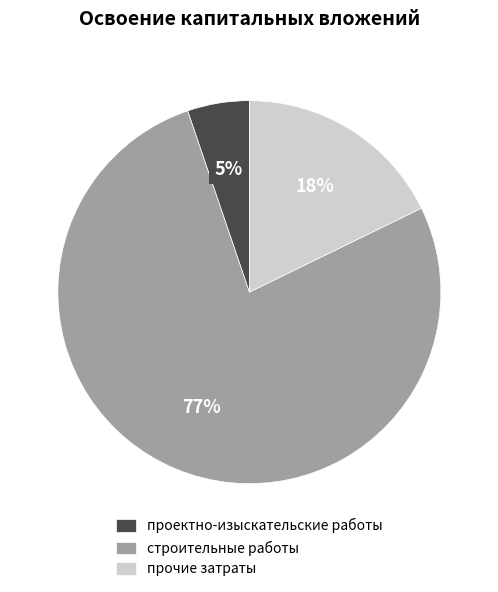

Combined, do прочие затраты and строительные работы account for over 50%?

Yes